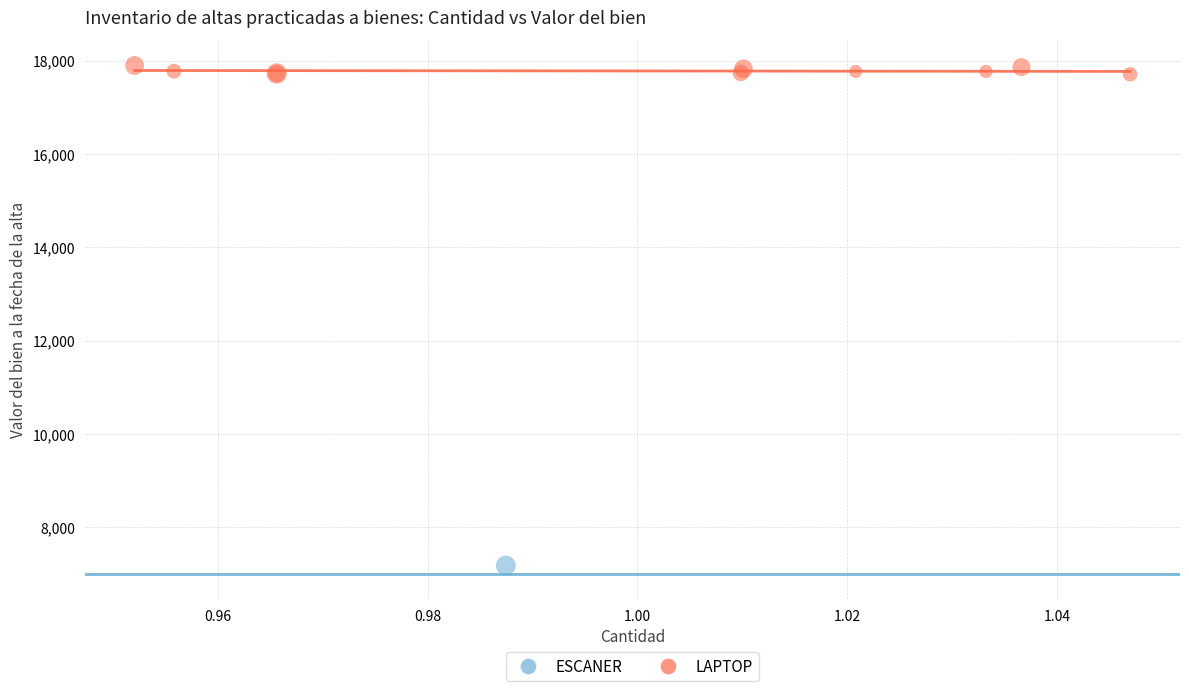

What are all the series names shown in the legend?

ESCANER, LAPTOP